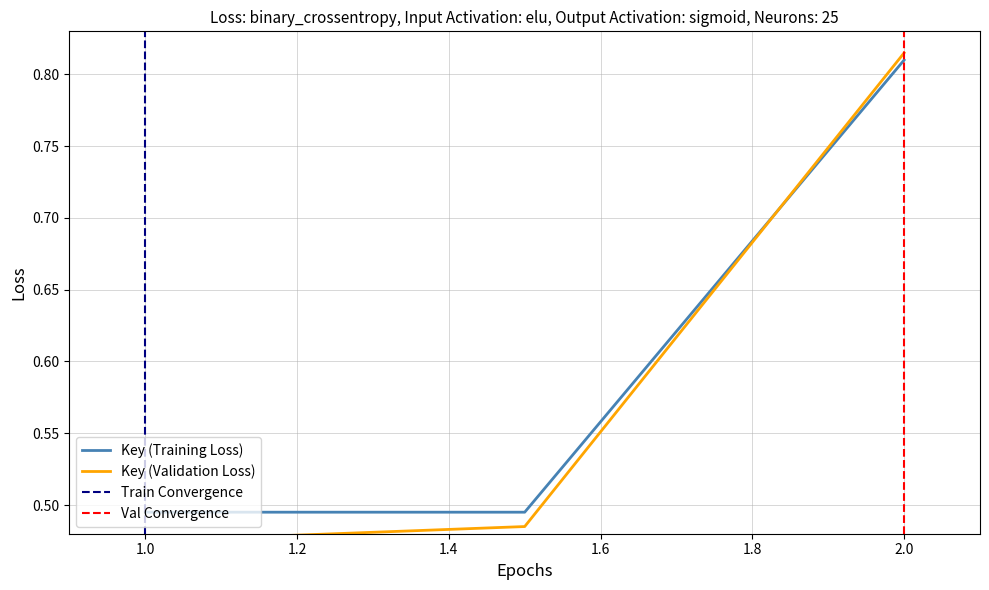

What is the sum of the values at  and 2?

1.3